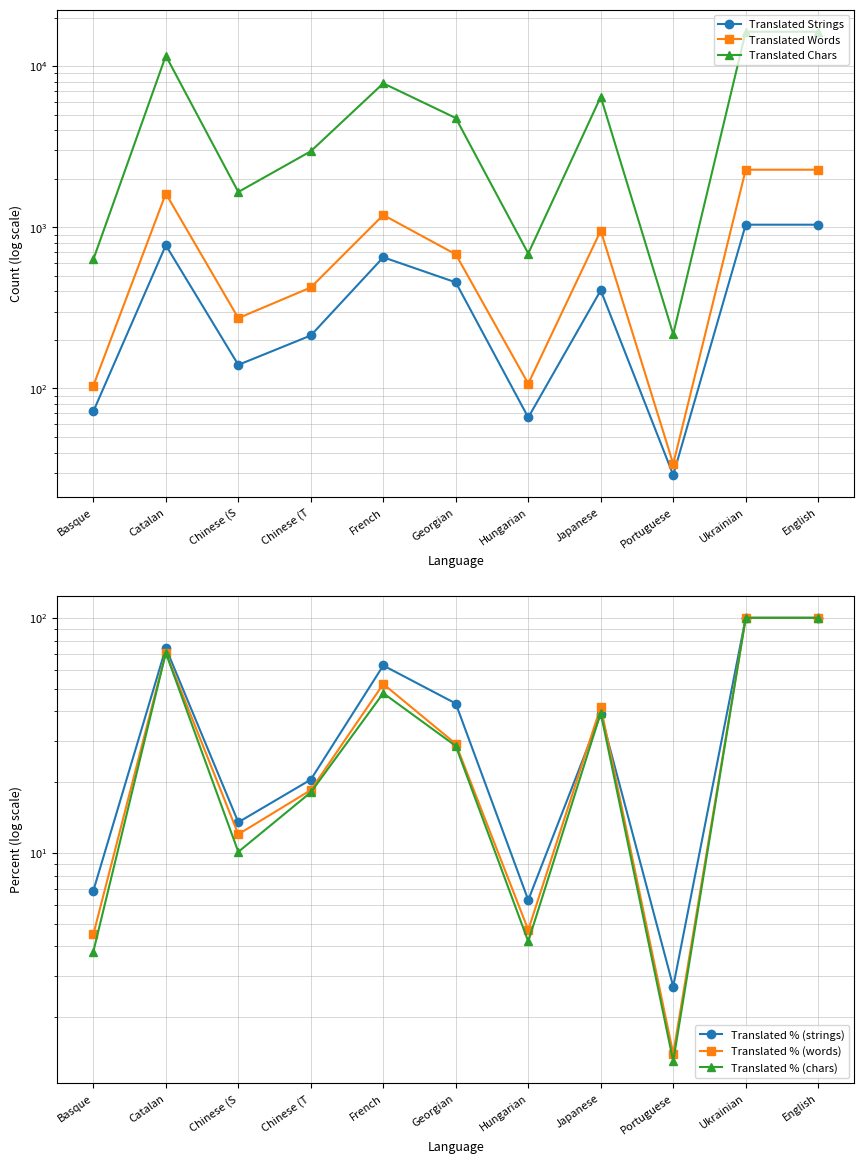

At which category is the sum across all series the highest?

Ukrainian